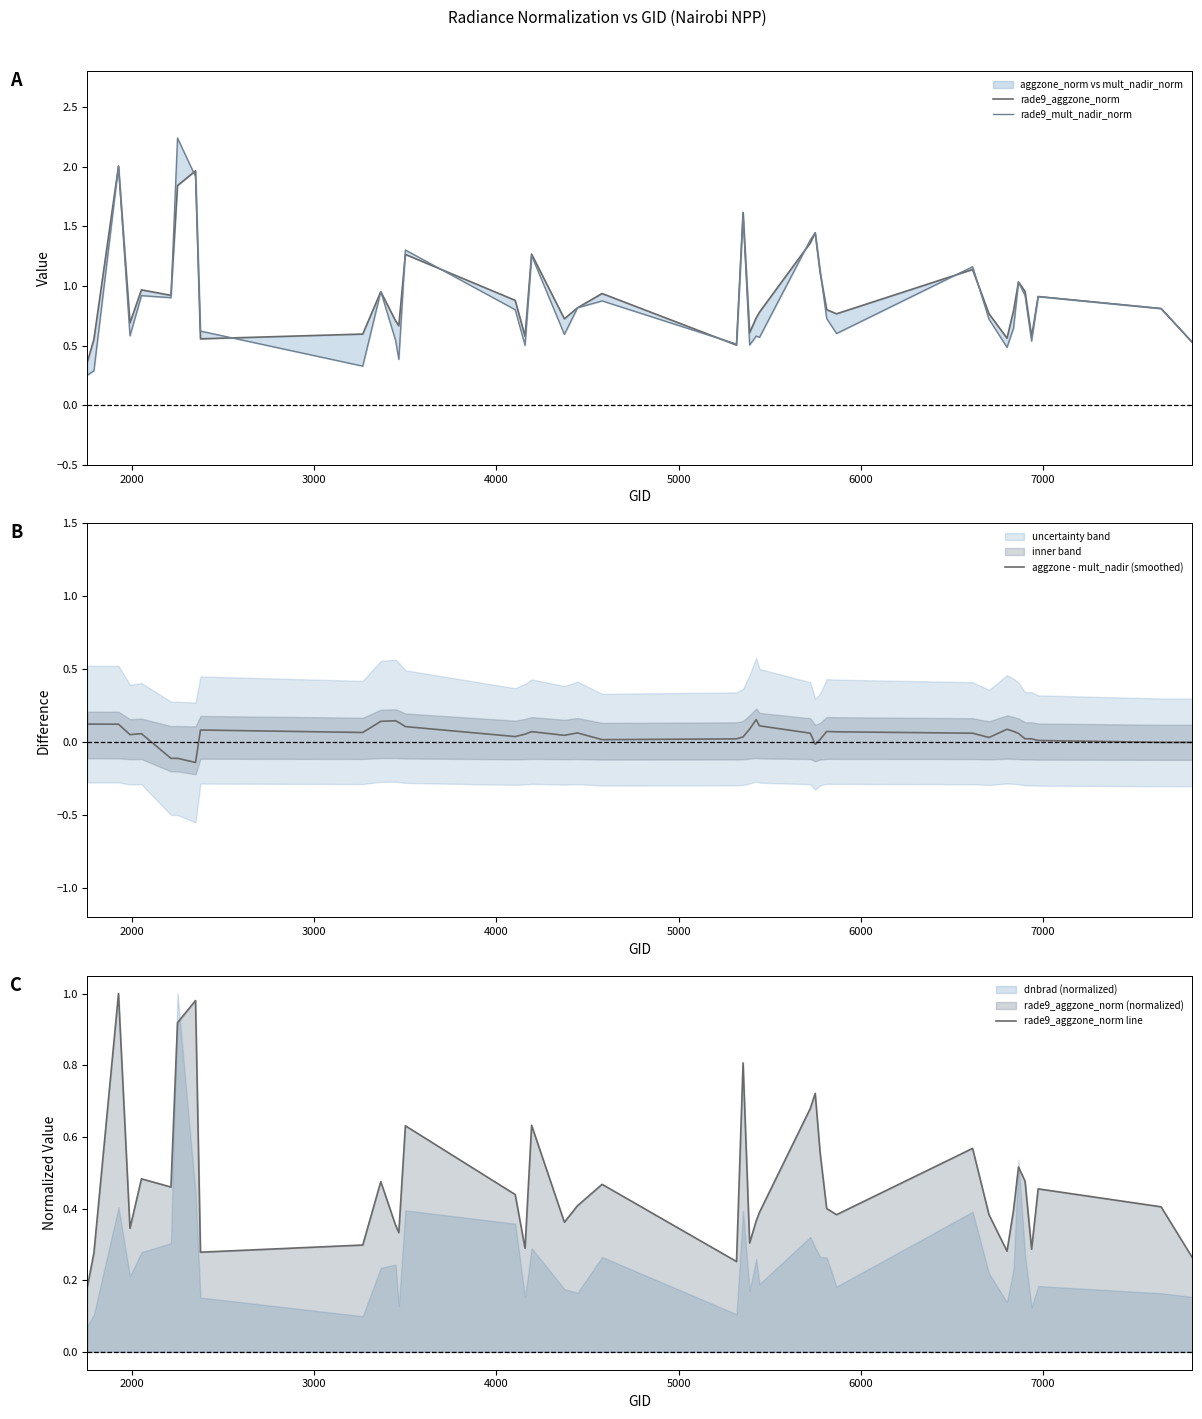

What is the maximum value for rade9_mult_nadir_norm?

2.2